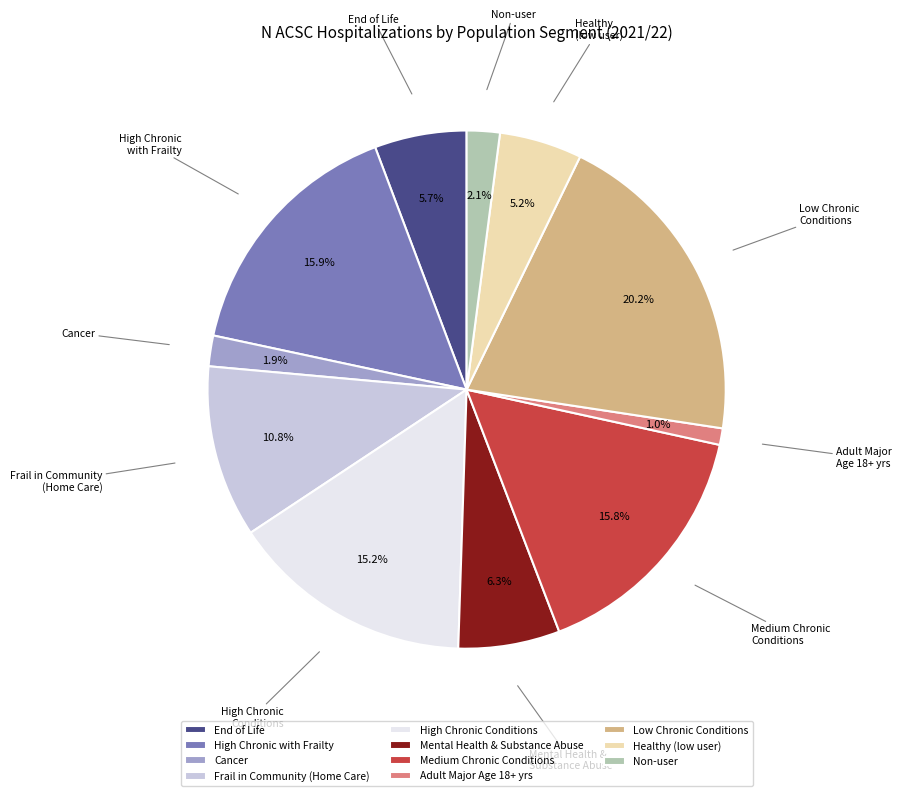

Does High Chronic Conditions account for over 50% of the chart?

No